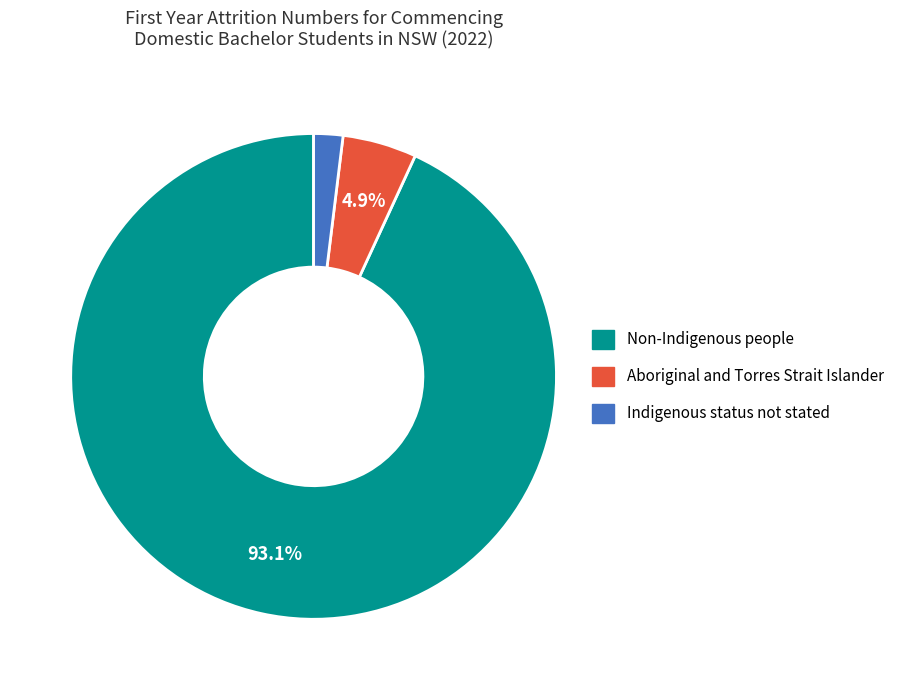

Is it true that Non-Indigenous people is 86% of the pie?

False